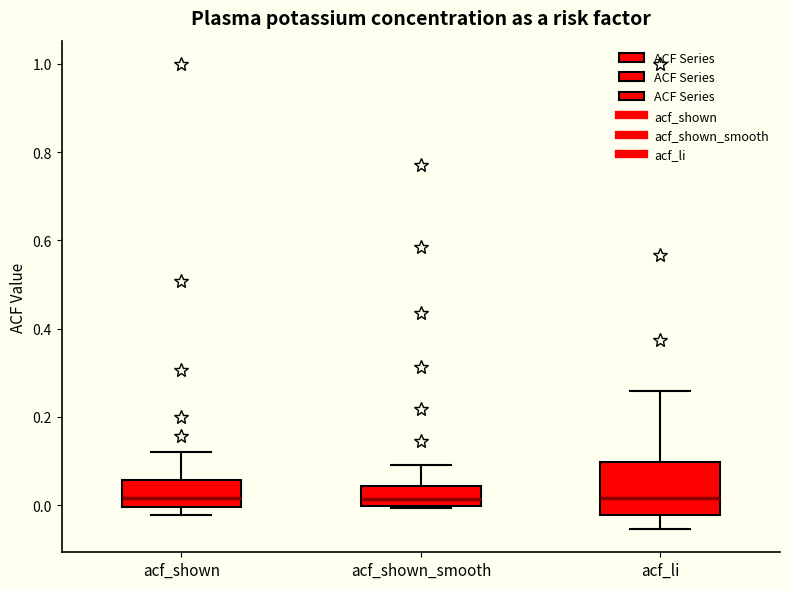

Comparing the boxes themselves (not the whiskers), which one is the tallest?

acf_li